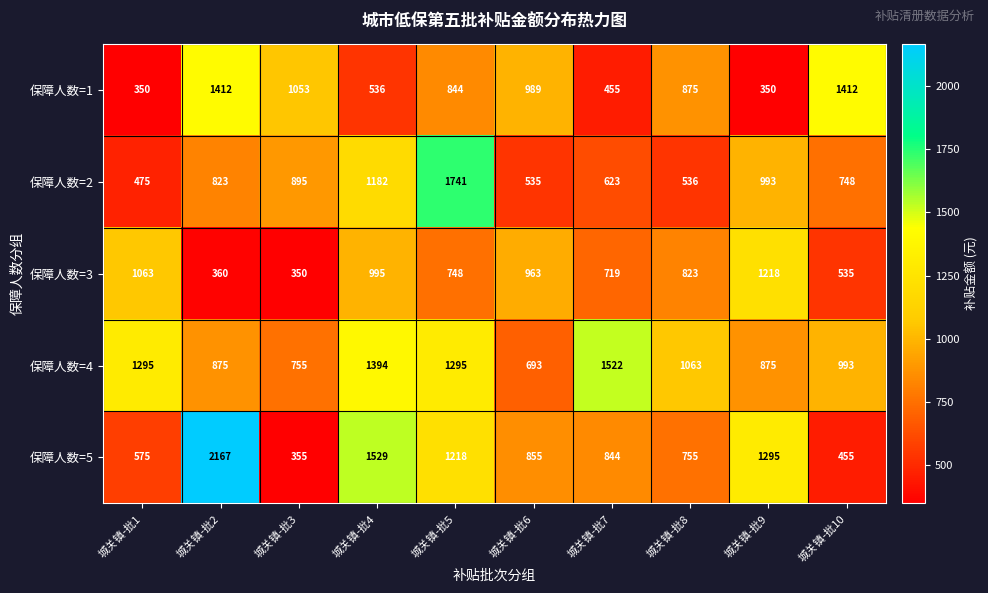

The value of 保障人数=4 at 城关镇-批7 is 2041. True or false?

False